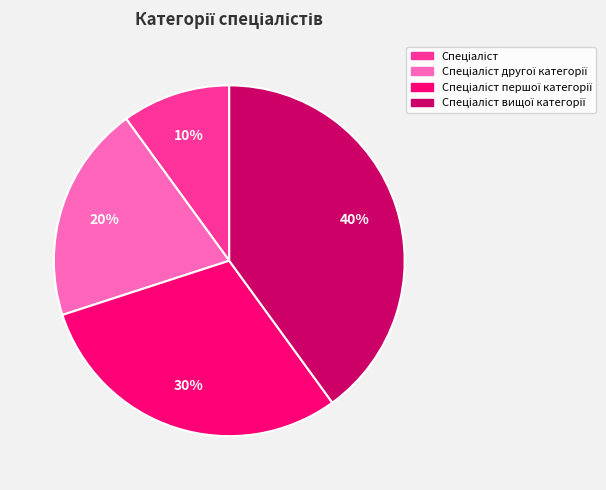

To the nearest percent, what is the difference between the largest and smallest slice percentages?

30%